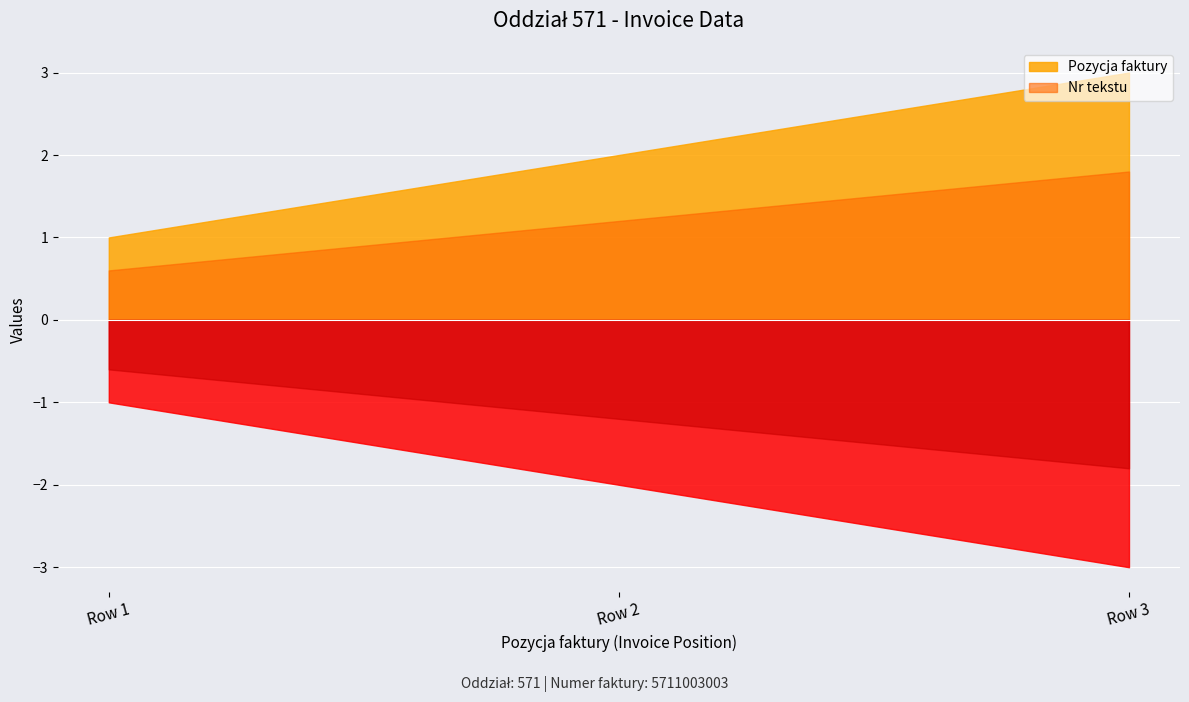

Between Row 2 and Row 3, which series saw the biggest shift?

Pozycja faktury